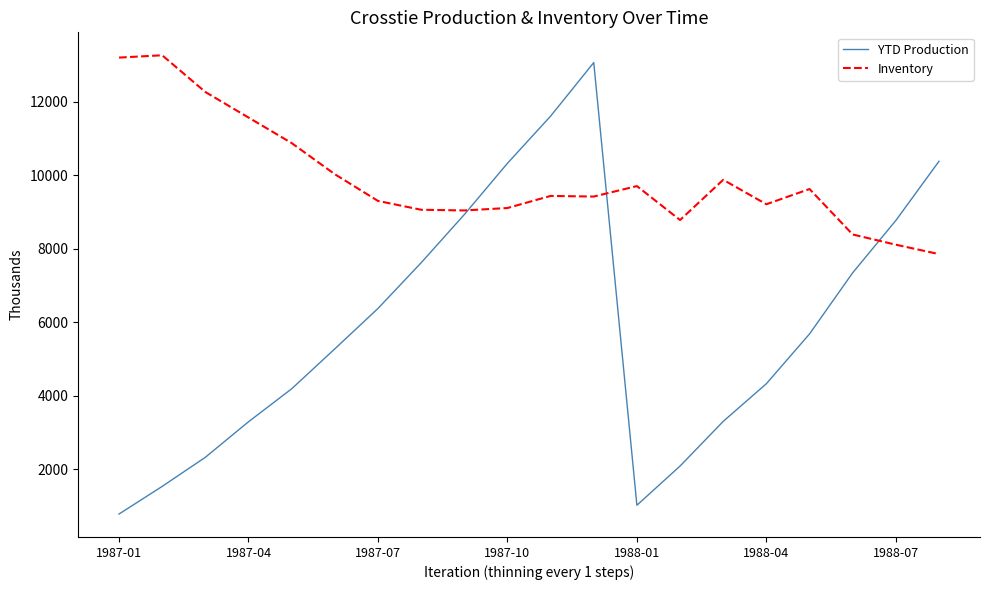

List the series in order of their overall mean, highest first.

Inventory, YTD Production